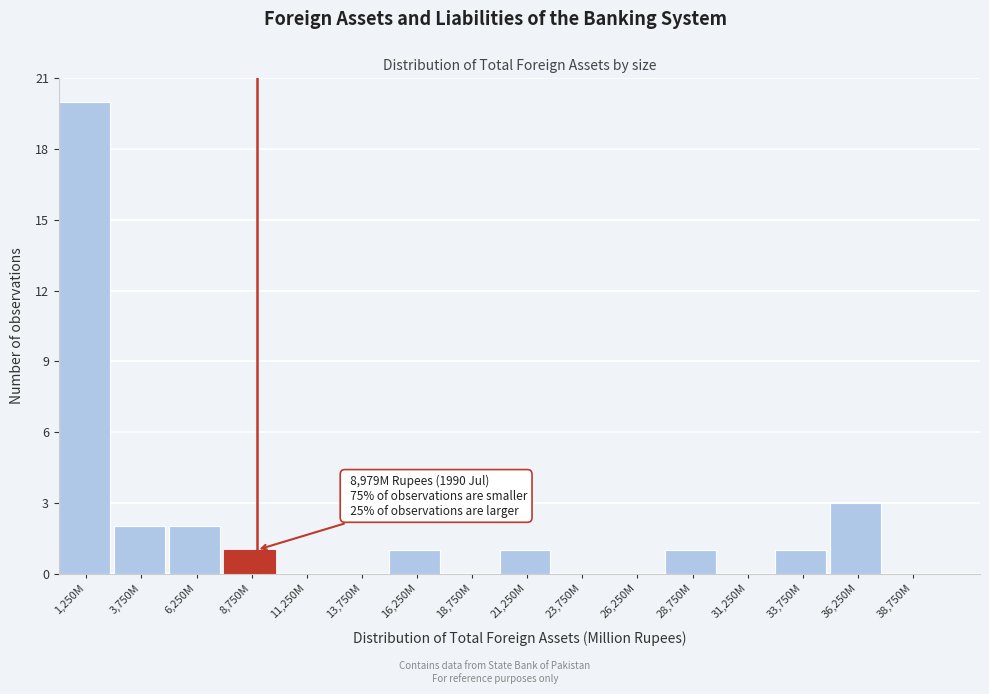

Reading left to right, extract all data points from this chart.

1,250M=20	3,750M=2	6,250M=2	8,750M=1	11,250M=0	13,750M=0	16,250M=1	18,750M=0	21,250M=1	23,750M=0	26,250M=0	28,750M=1	31,250M=0	33,750M=1	36,250M=3	38,750M=0